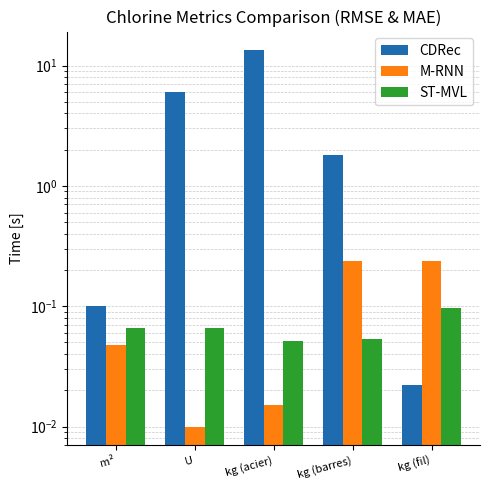

Reading left to right, what are all the values shown in this chart?

CDRec: 0.1	6.0	13.4	1.8	0.0
M-RNN: 0.0	0.0	0.0	0.2	0.2
ST-MVL: 0.1	0.1	0.1	0.1	0.1